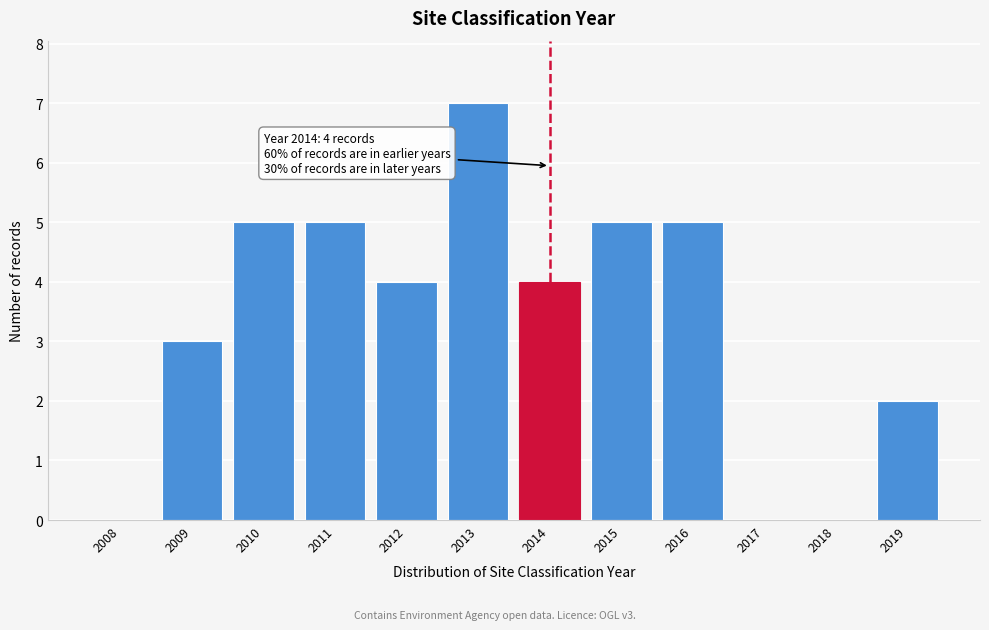

Reading left to right, what are all the values shown in this chart?

2008=0	2009=3	2010=5	2011=5	2012=4	2013=7	2014=4	2015=5	2016=5	2017=0	2018=0	2019=2